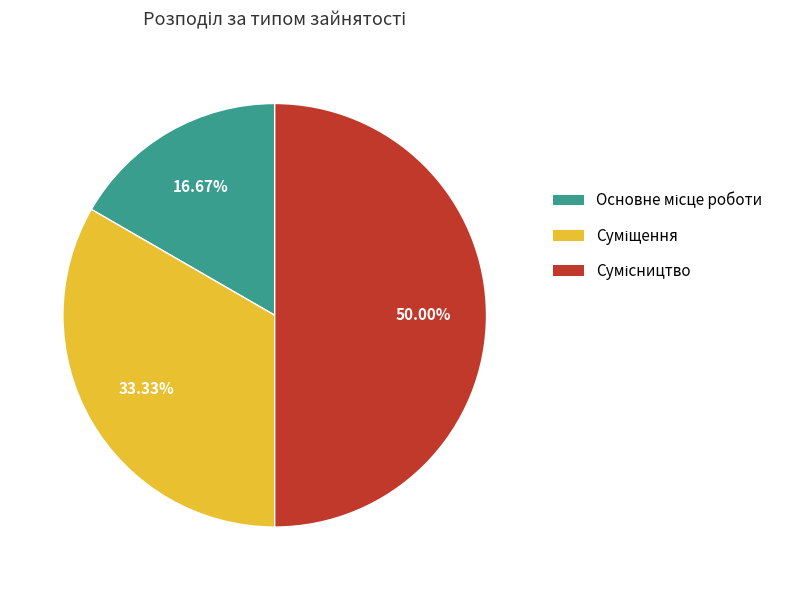

To the nearest percent, what is the difference between the largest and smallest slice percentages?

33%